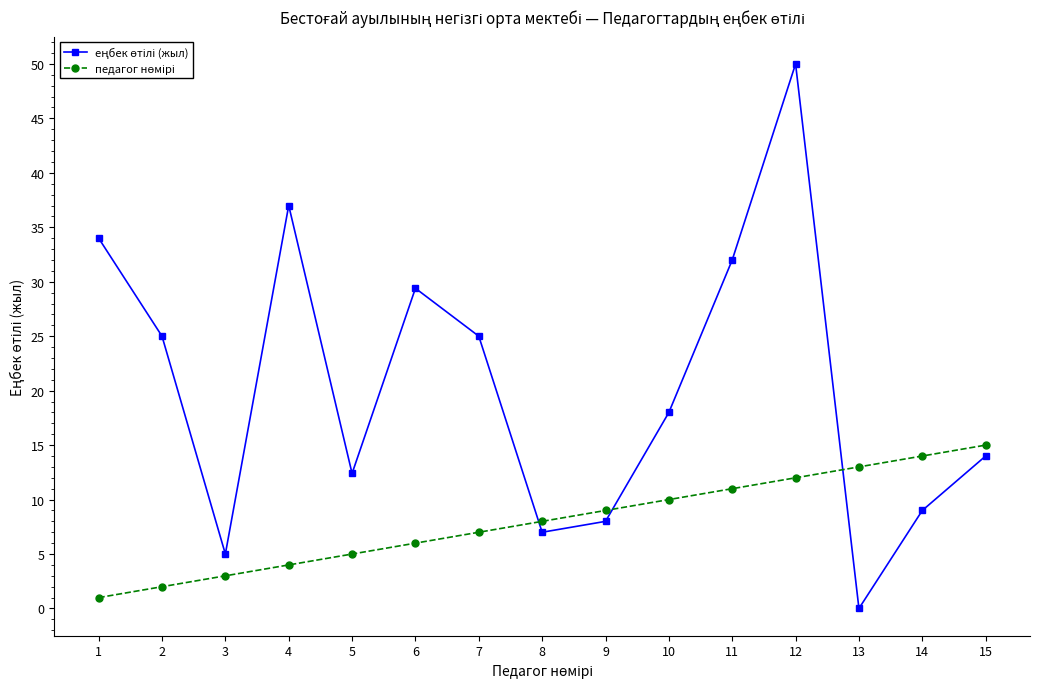

What is the maximum value shown in the chart?

50.0